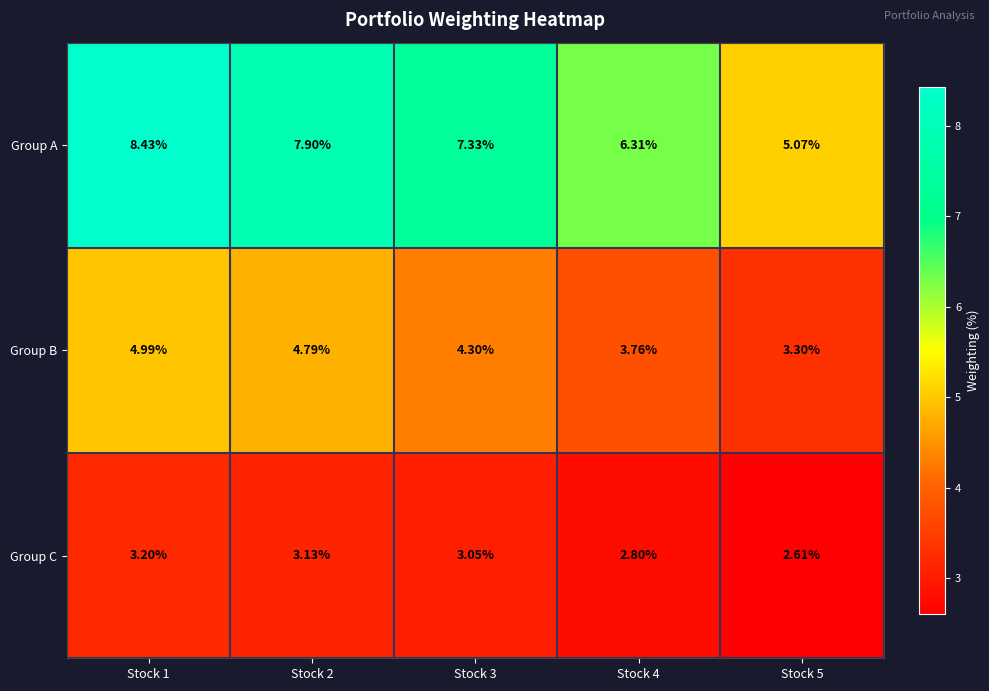

What is the minimum value shown in the chart?

2.6